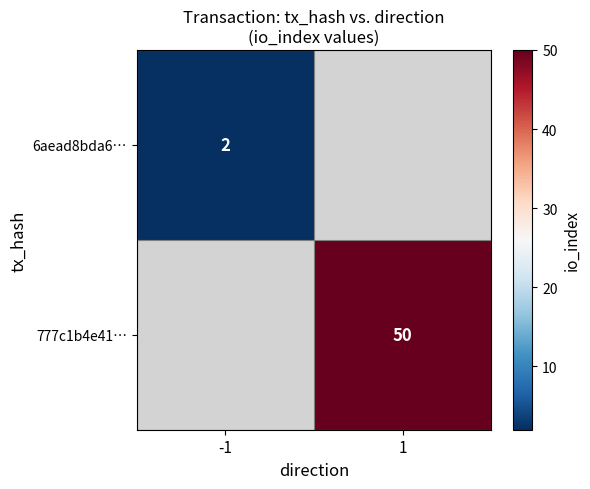

Is it true that 777c1b4e41… equals 33 at 1?

False